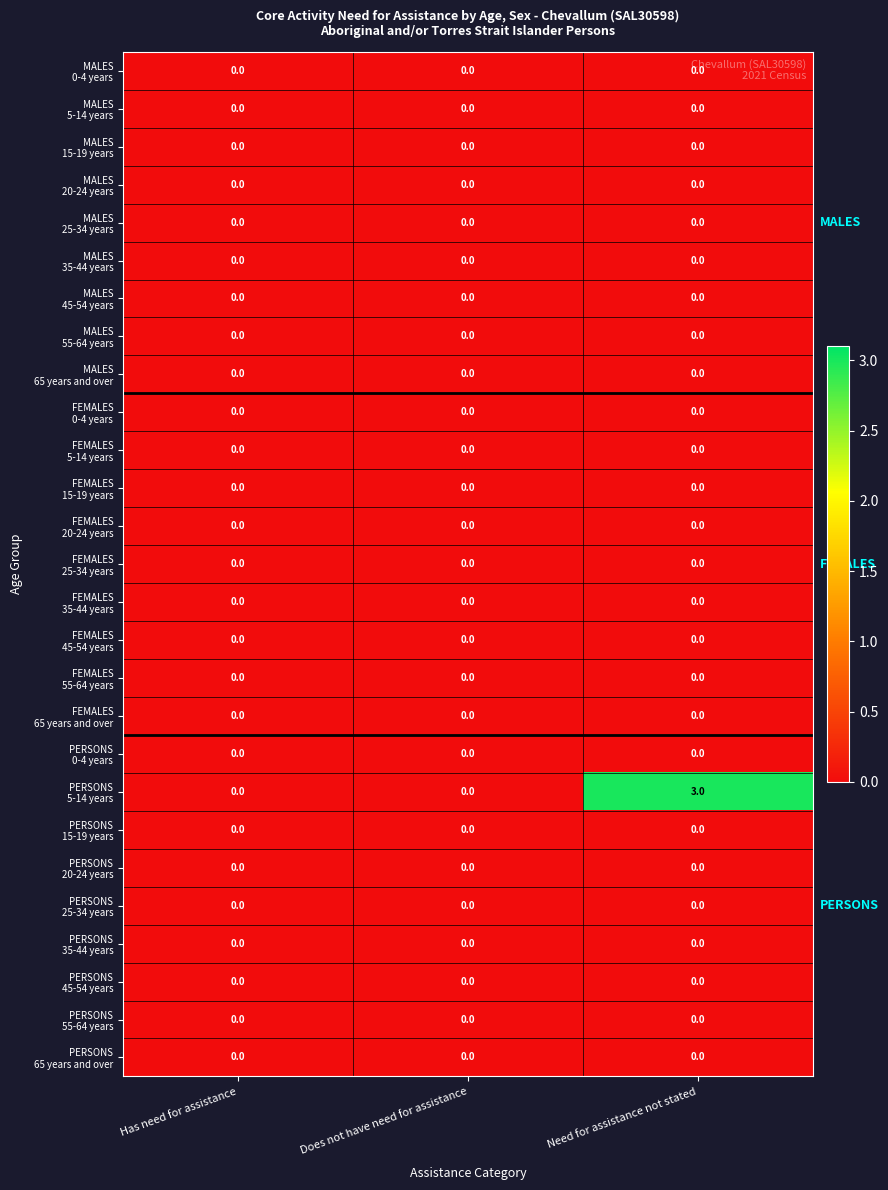

What is the total value across all series at Need for assistance not stated?

3